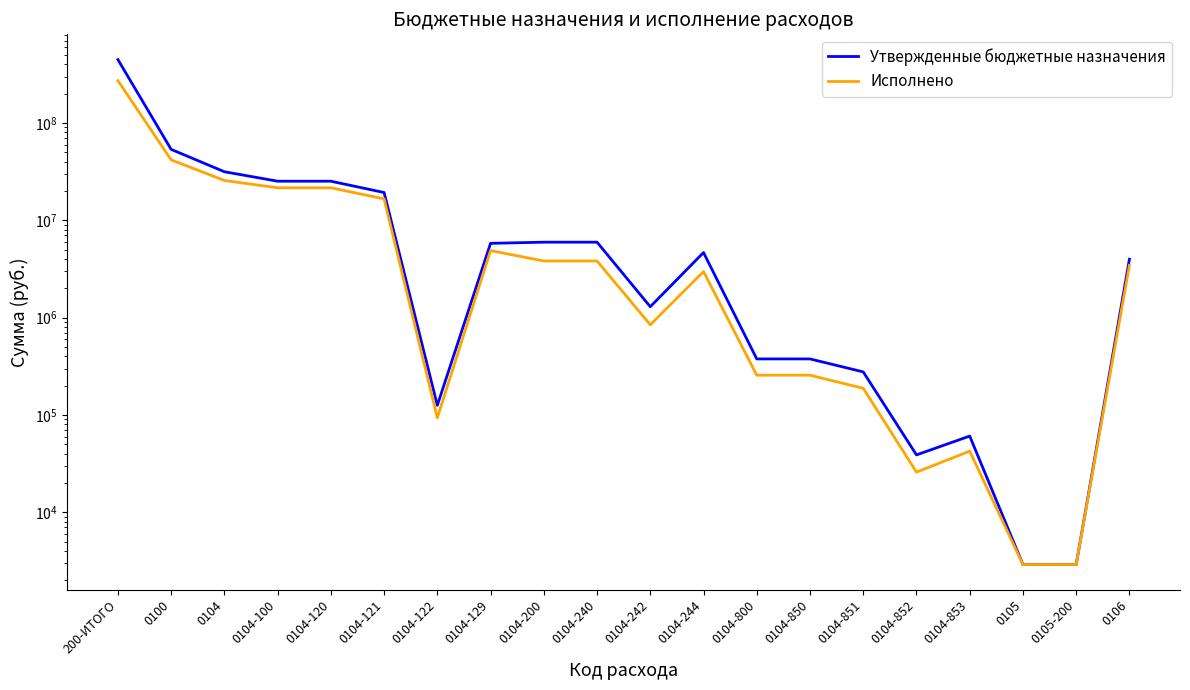

At how many categories does at least one series exceed 81637919?

1